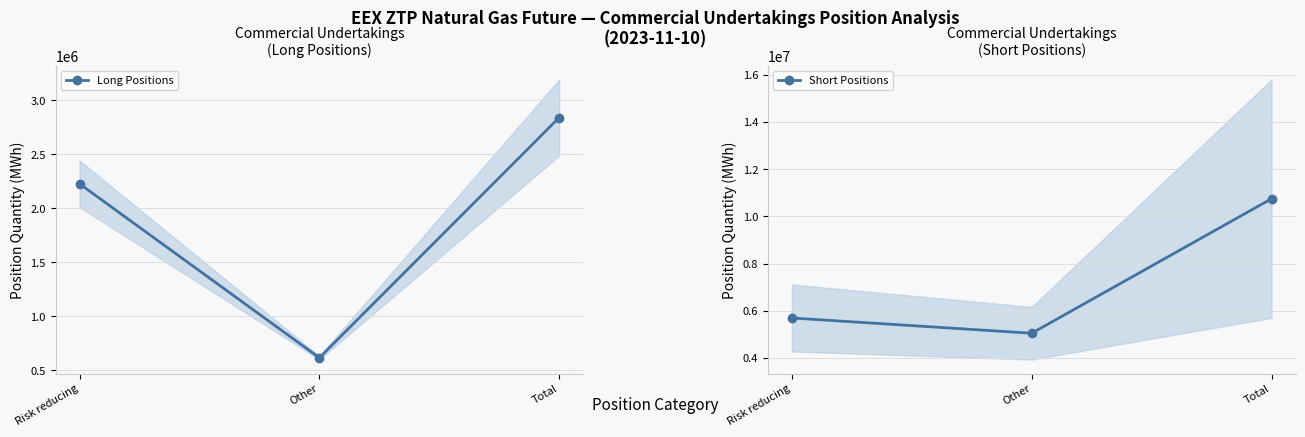

What is the spread (max minus min) of values at Risk reducing?

3470345